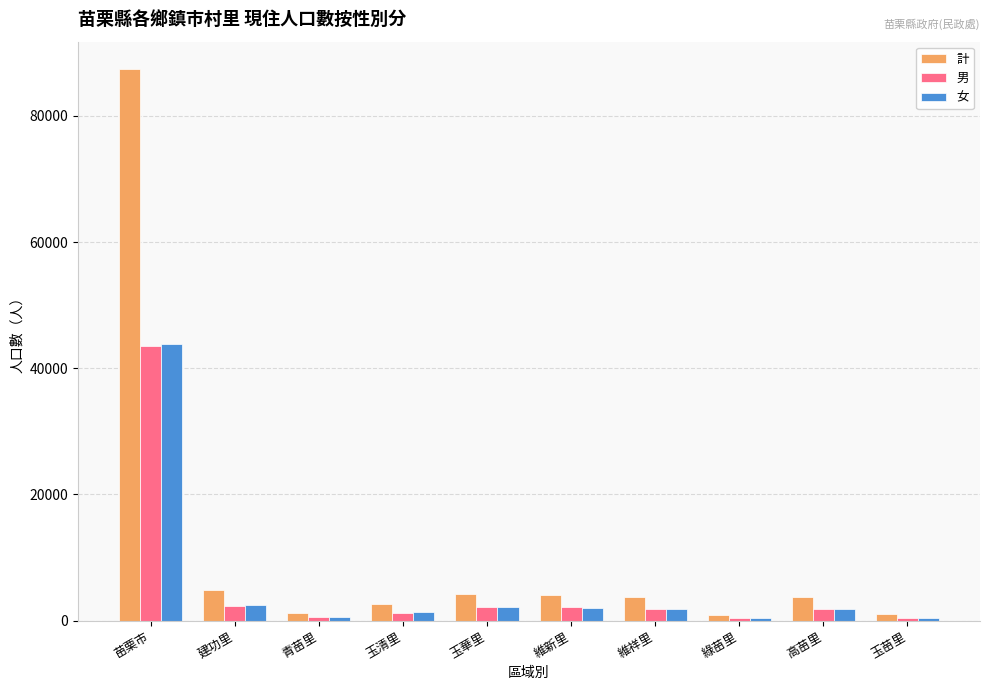

Which label corresponds to the largest value in the chart?

苗栗市